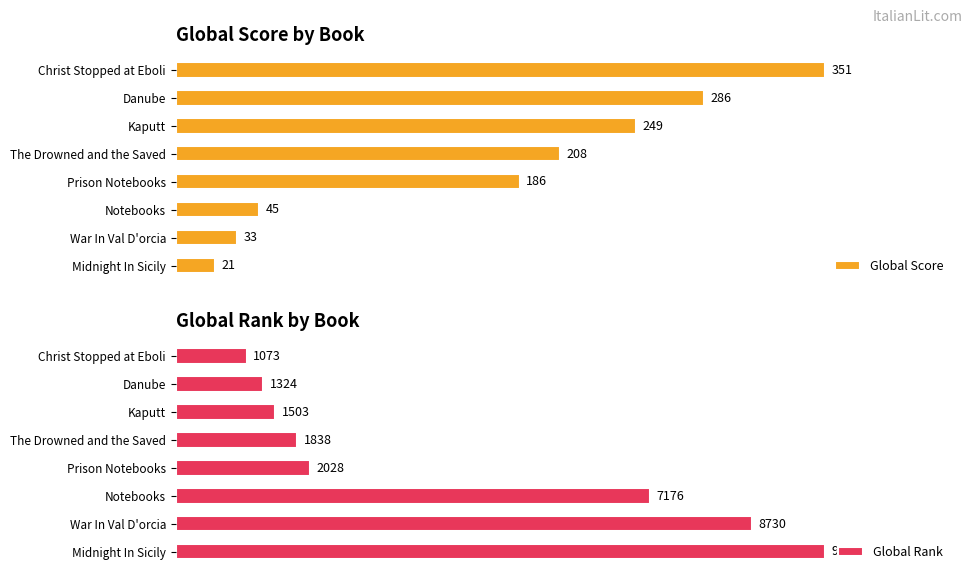

How many data points in Global Rank are less than 2028?

4